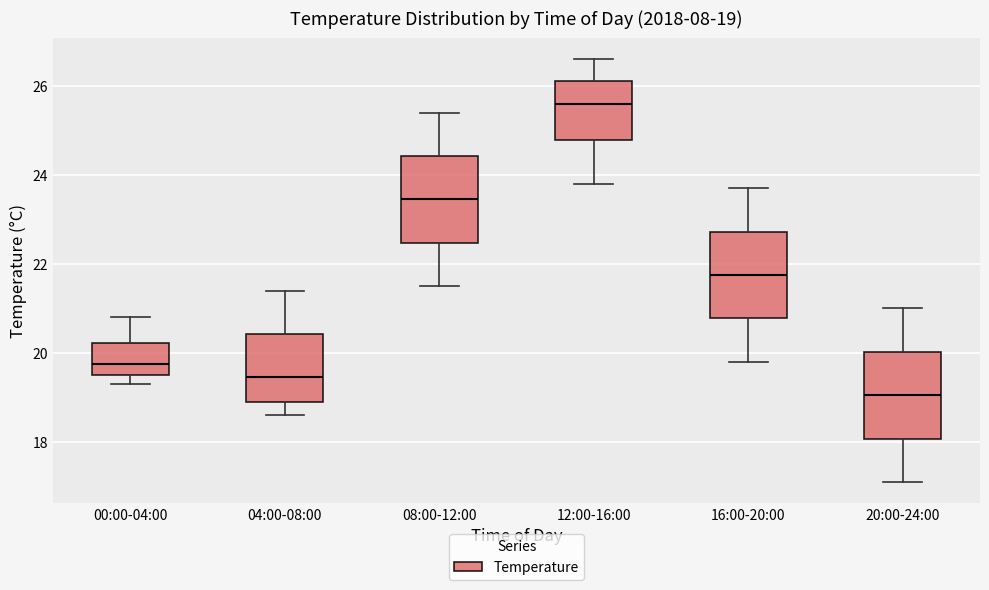

Which box has the highest median line?

12:00-16:00